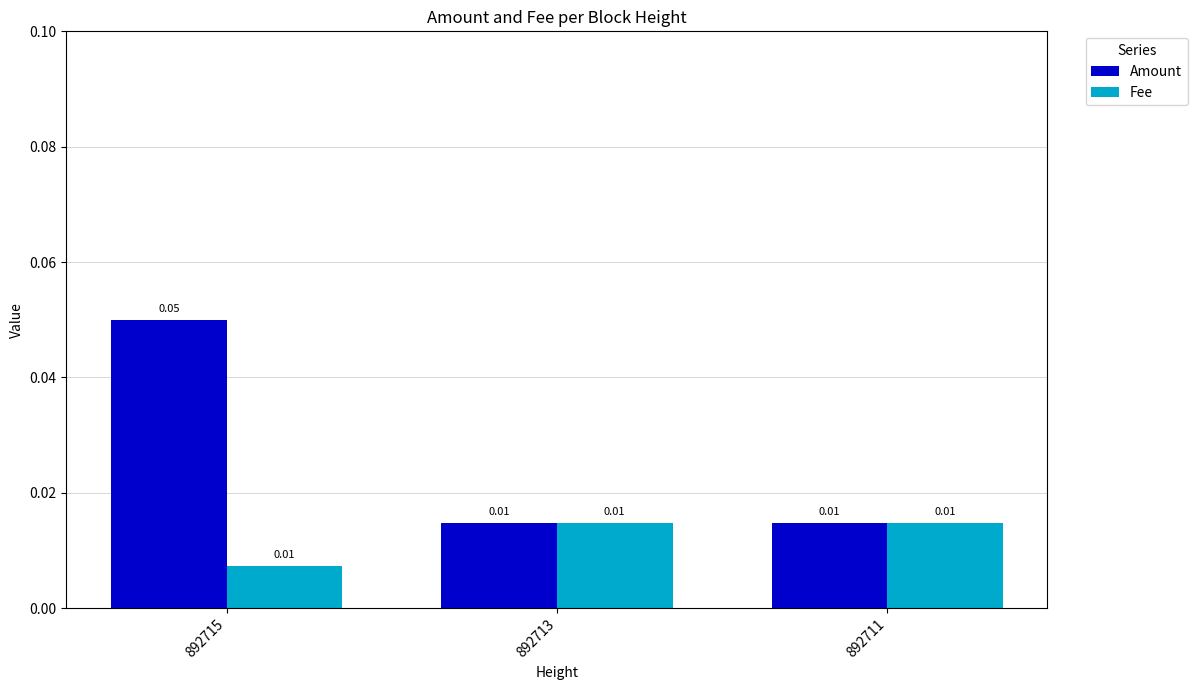

Which series has the largest range (max minus min)?

Amount